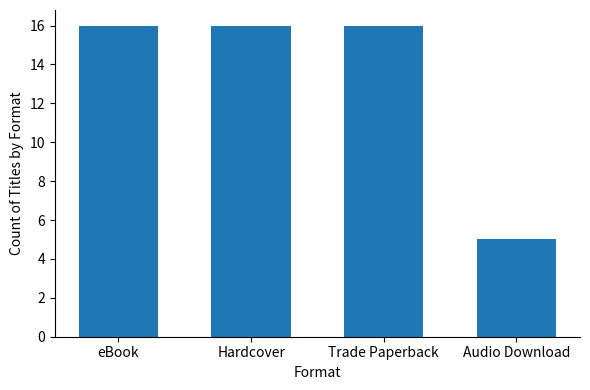

What is the sum of the values at eBook and Audio Download?

21